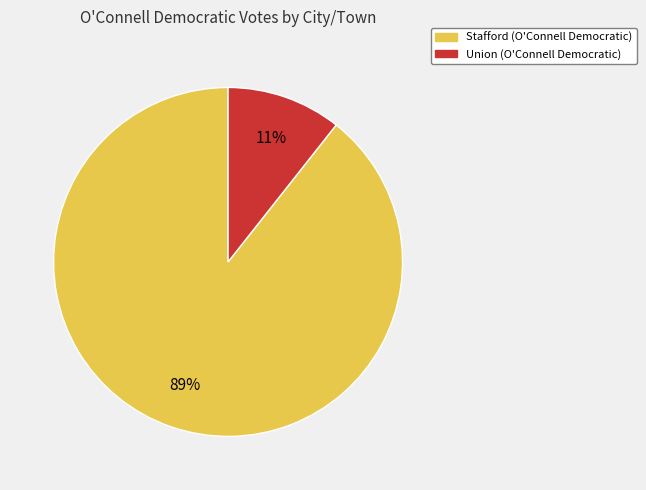

Do Union and Stafford together represent more than half of the pie?

Yes